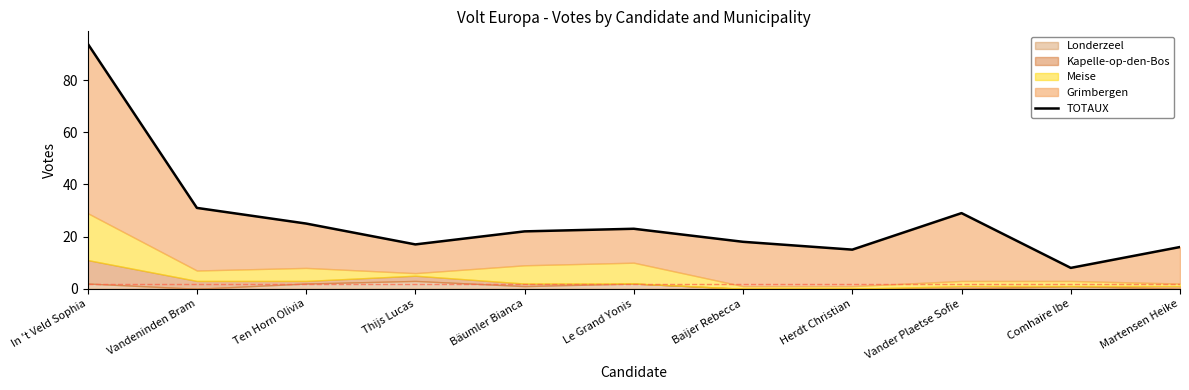

Which label corresponds to the largest value in the chart?

In 't Veld Sophia